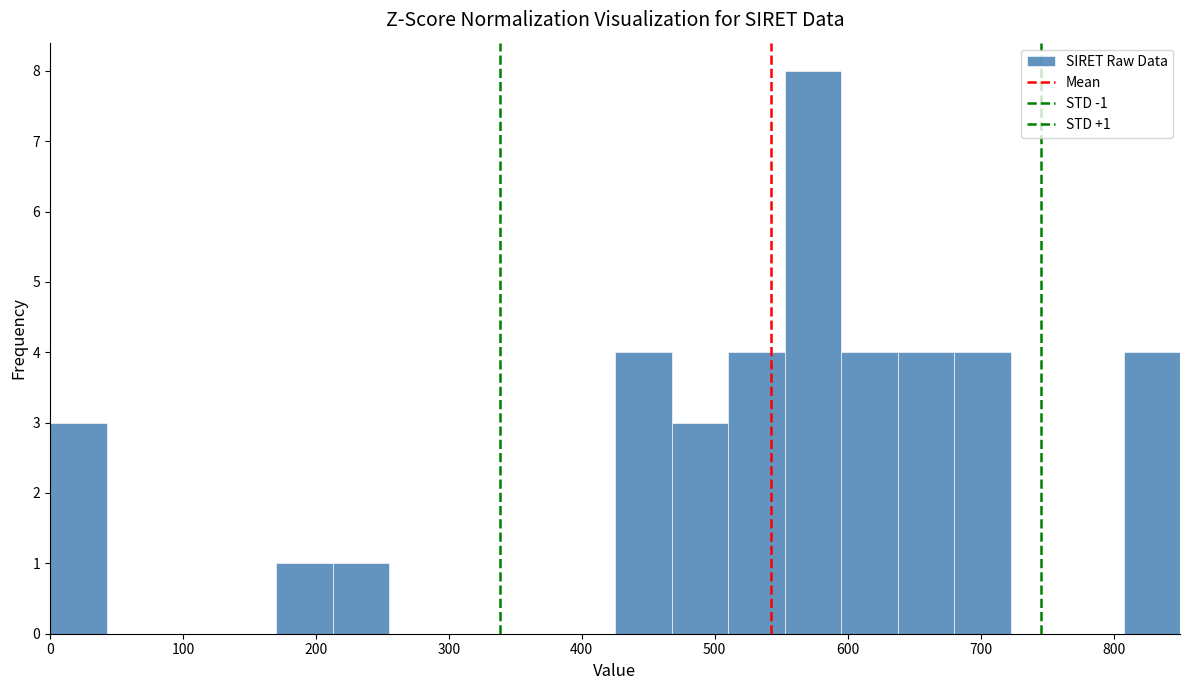

Which range on the x-axis has the tallest bar?

550 to 600